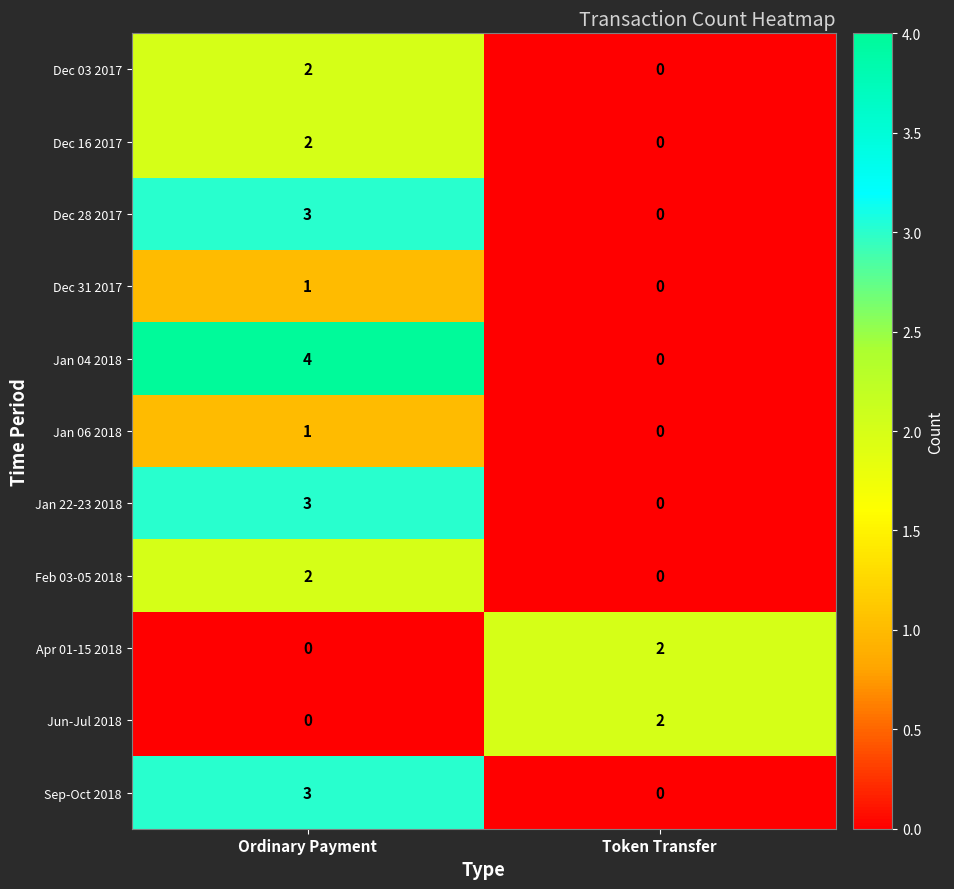

Rank the categories by Jan 04 2018 value from highest to lowest.

Ordinary Payment, Token Transfer